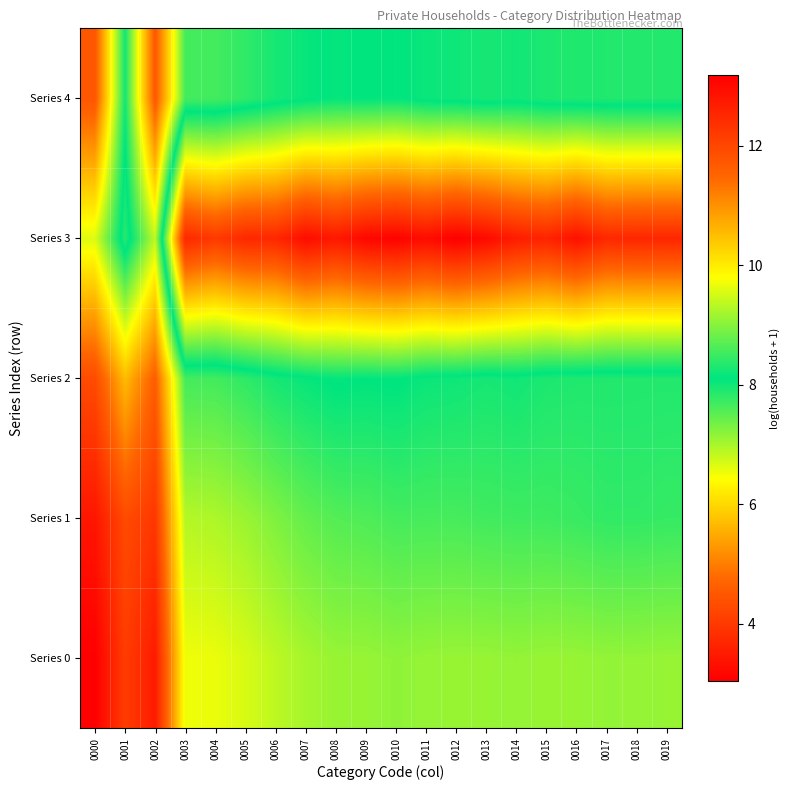

What is the total value across all series at 0000?

59.2